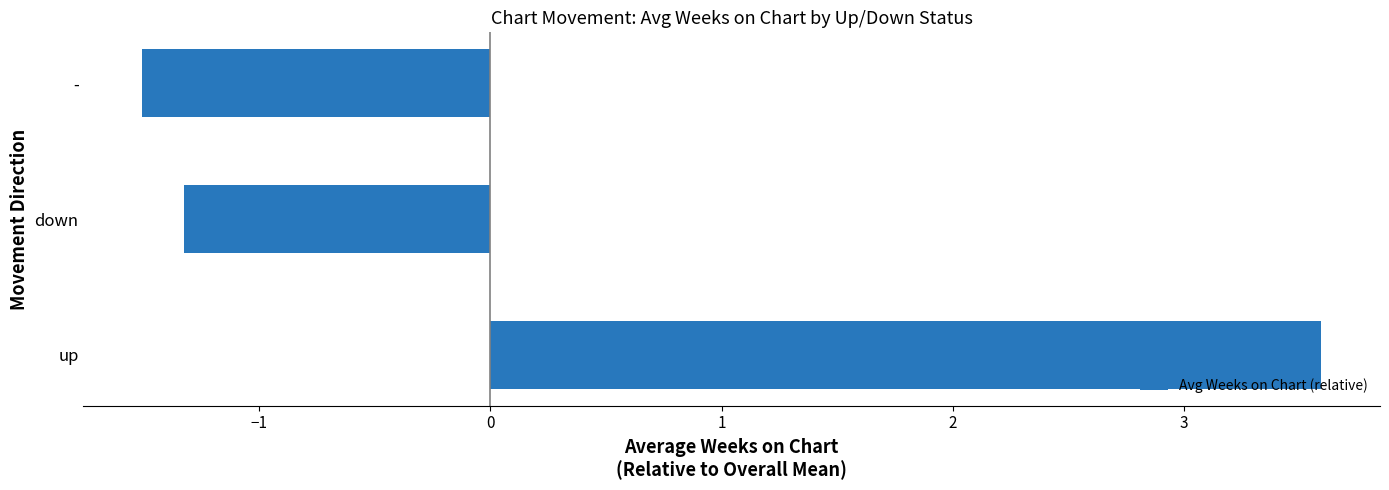

Reading top to bottom, list all the values displayed in this chart.

-=-1.5	down=-1.3	up=3.6